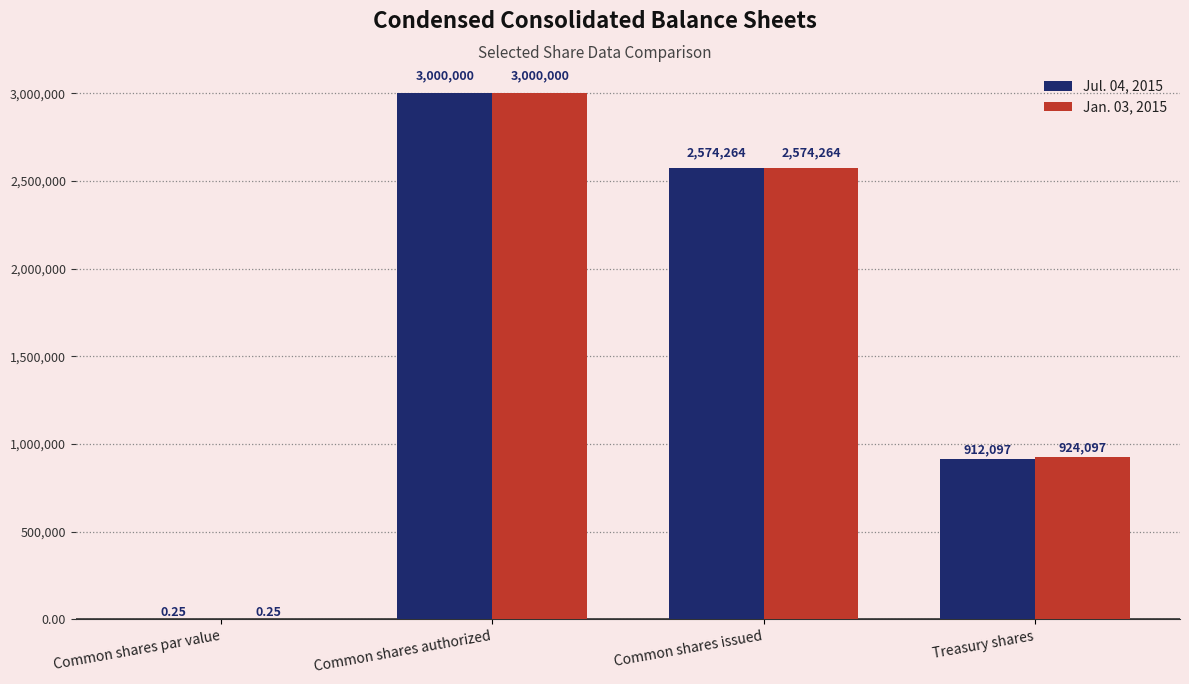

At which category does the chart reach its peak across all series?

Common shares authorized